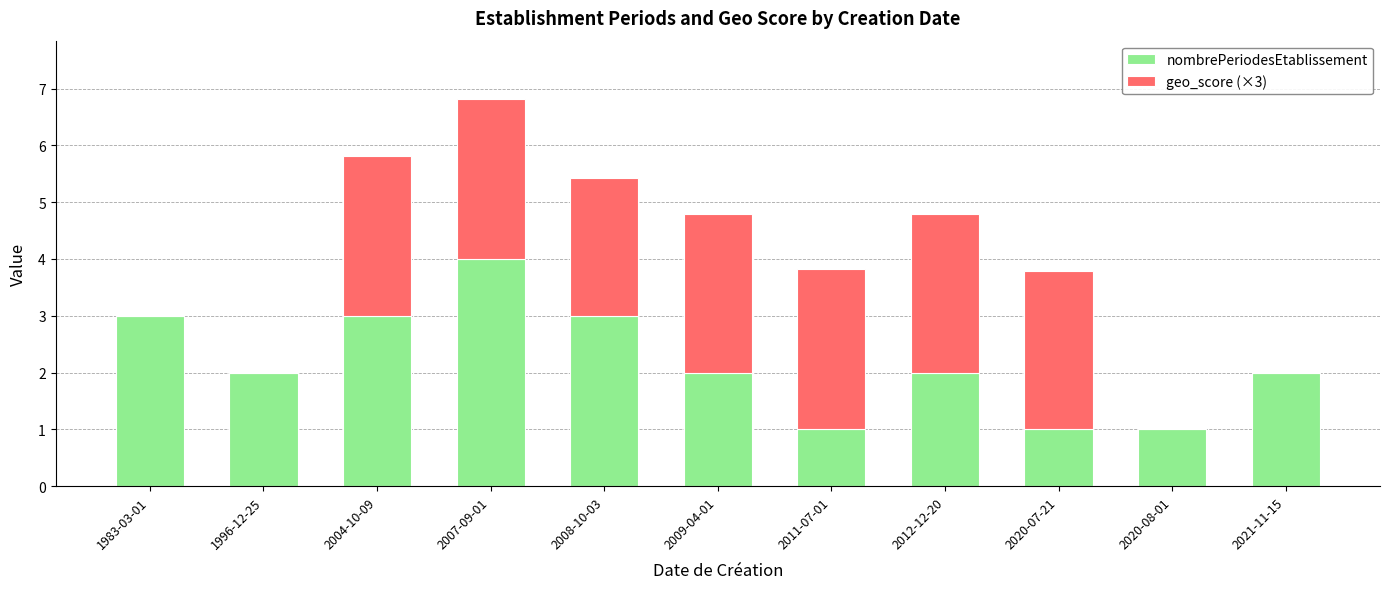

At which category is the sum across all series the highest?

2007-09-01